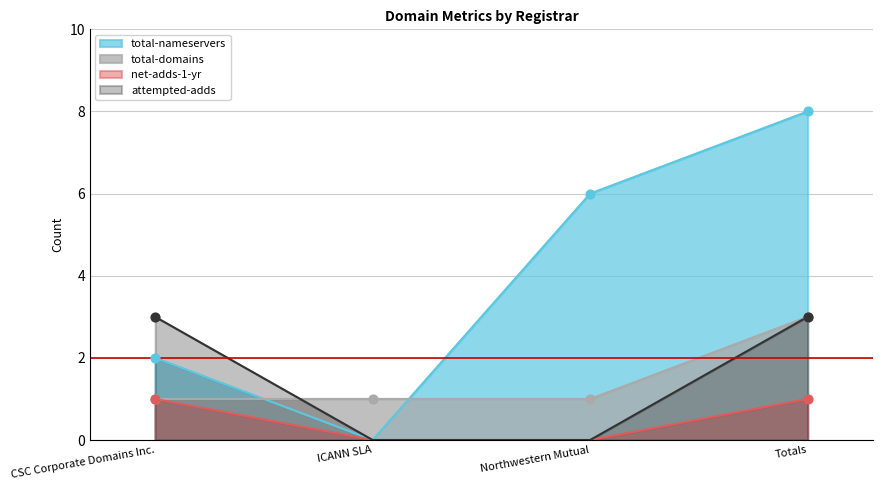

Which series contains the lowest Y value?

total-nameservers